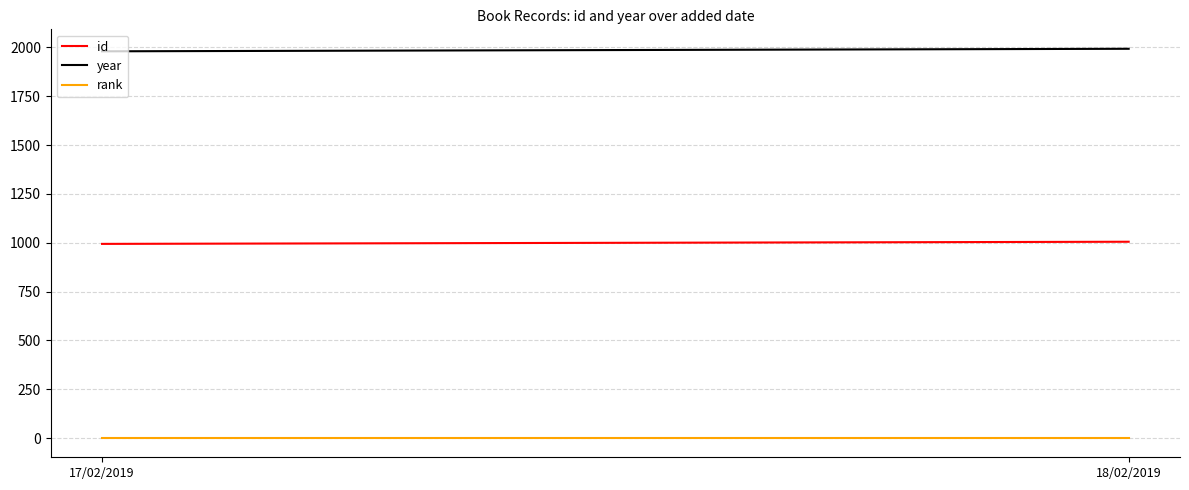

Which series has the widest spread of values?

year